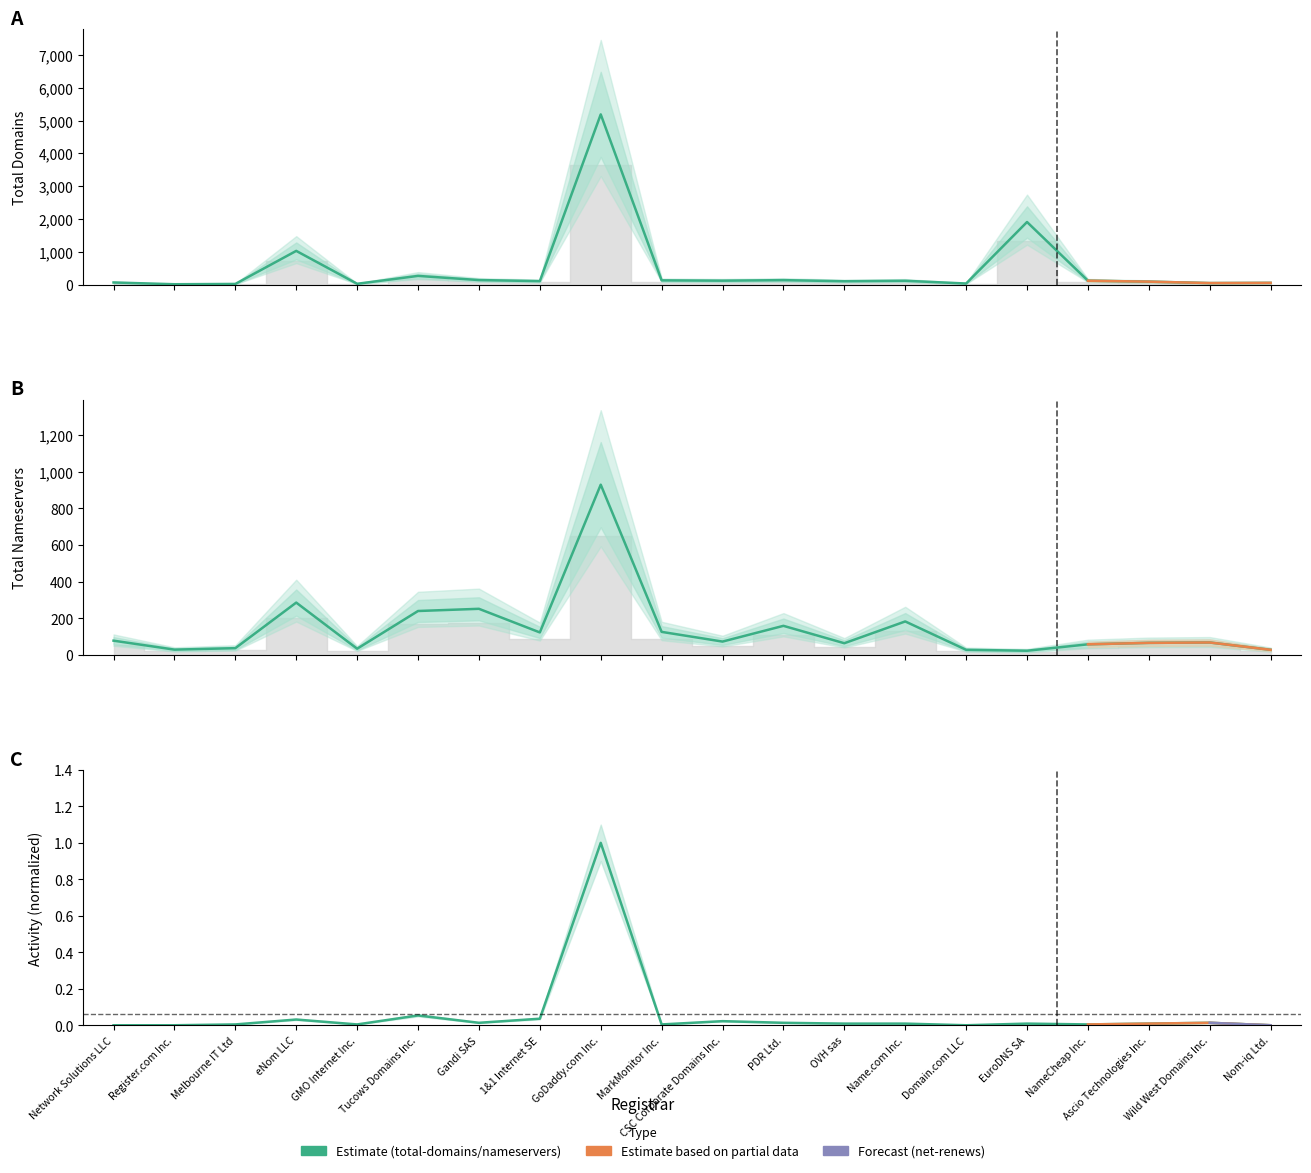

Which category has the lowest value in the net-renews-1-yr series?

Network Solutions LLC